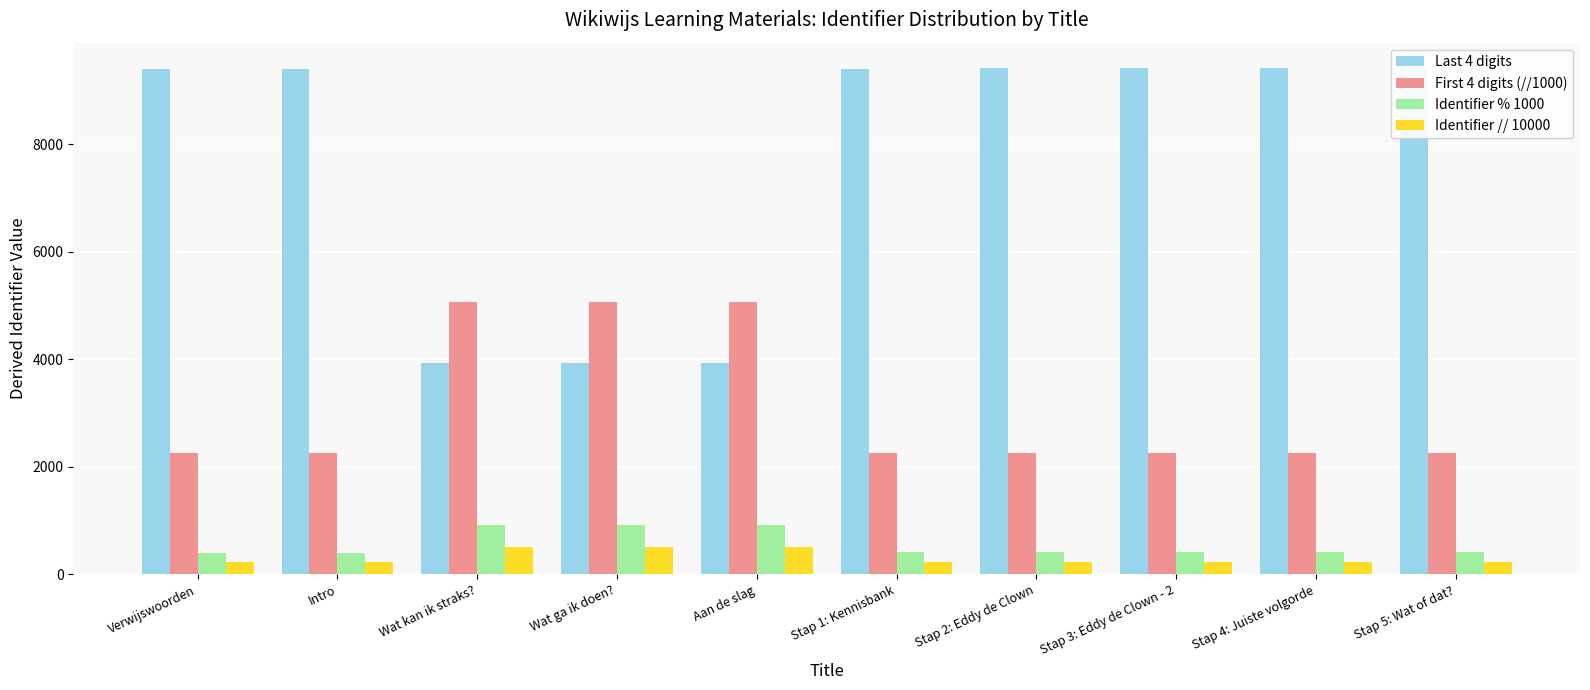

What is the maximum value shown in the chart?

9423